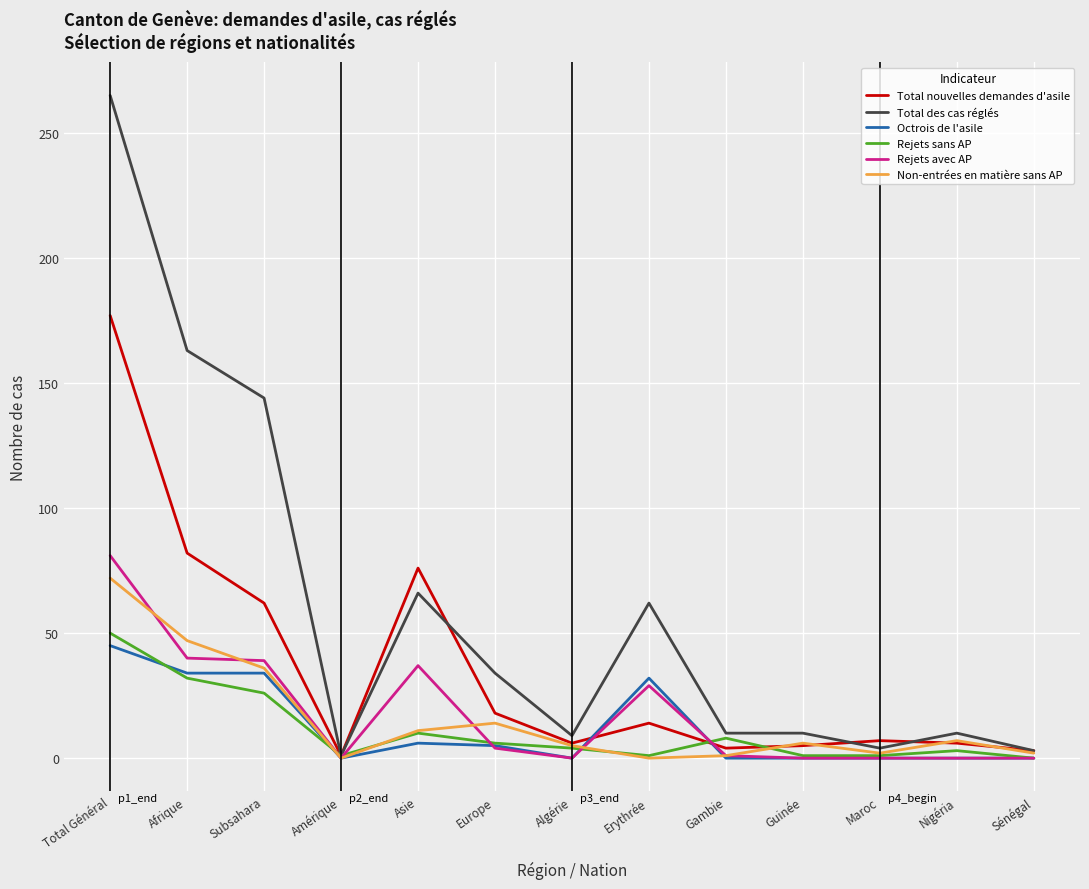

Where does the Non-entrées en matière sans AP series first go above 6?

Total Général